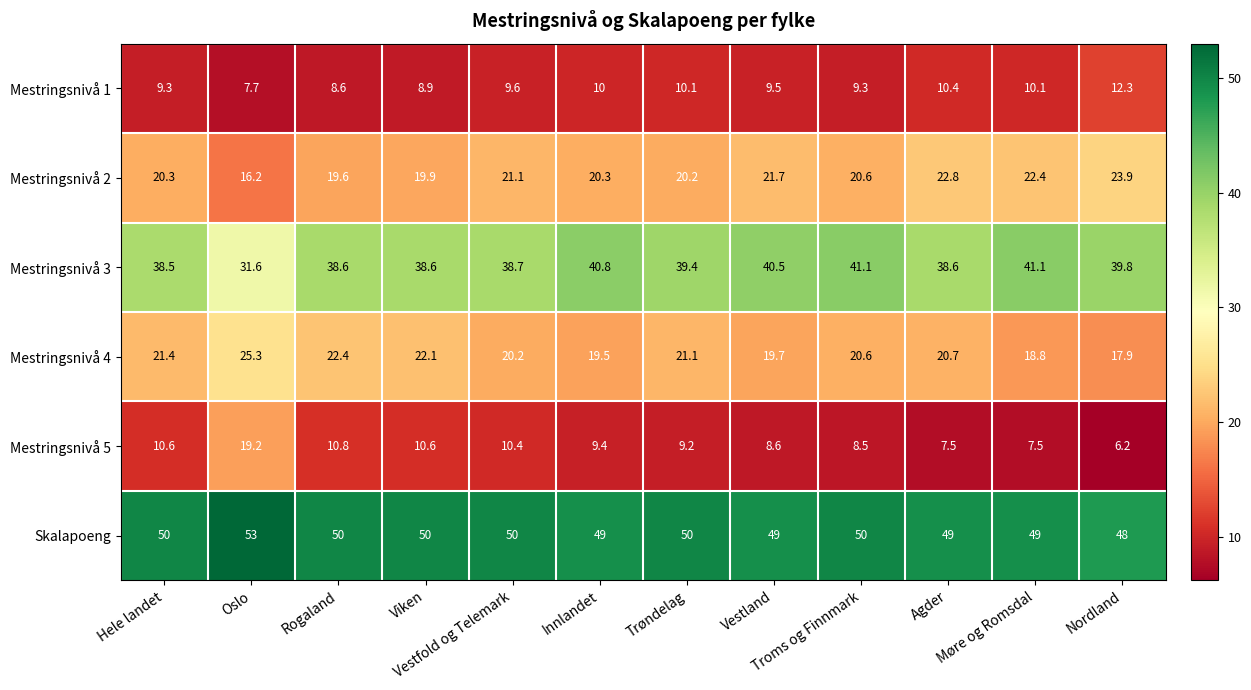

Which series has the largest range (max minus min)?

Mestringsnivå 5